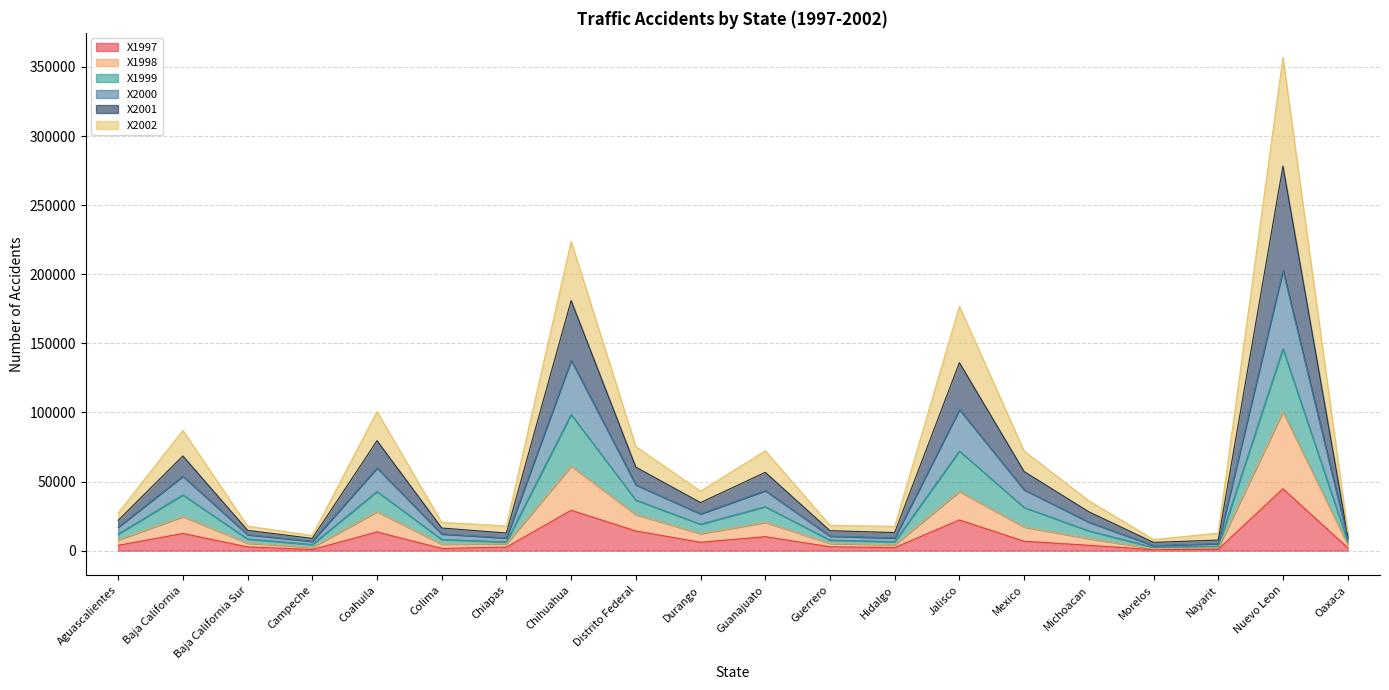

Which has a higher value, Mexico or Colima?

Mexico